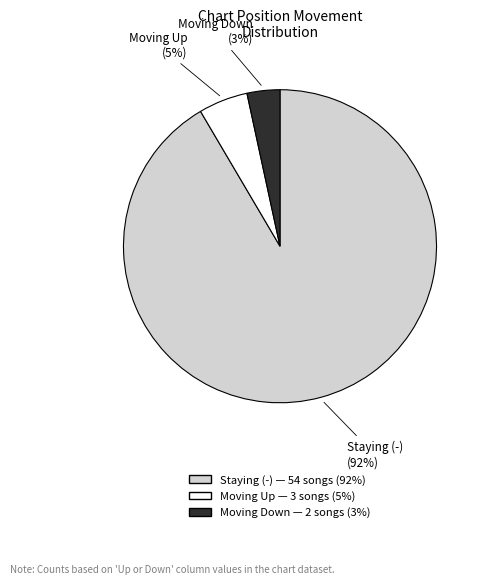

Is there a majority slice in this chart?

Yes